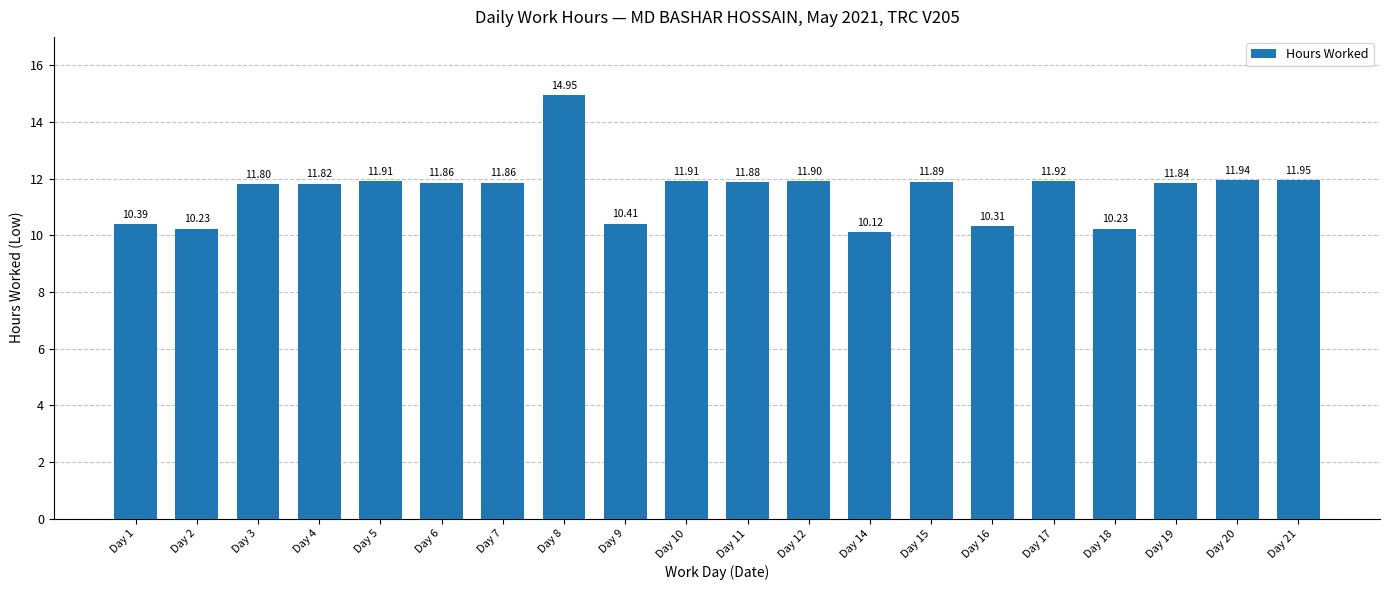

What is the sum of the values at Day 16 and Day 12?

22.2